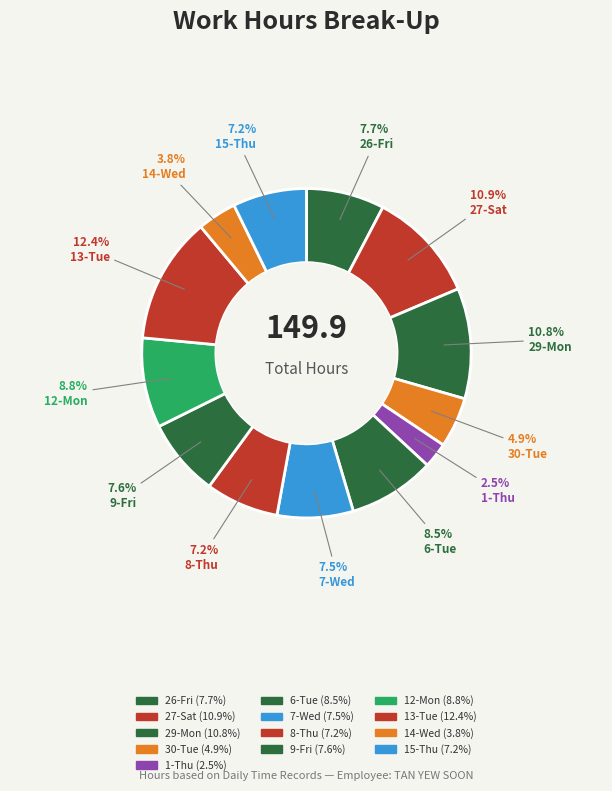

To the nearest percent, what percentage of the pie is 26-Fri?

8%